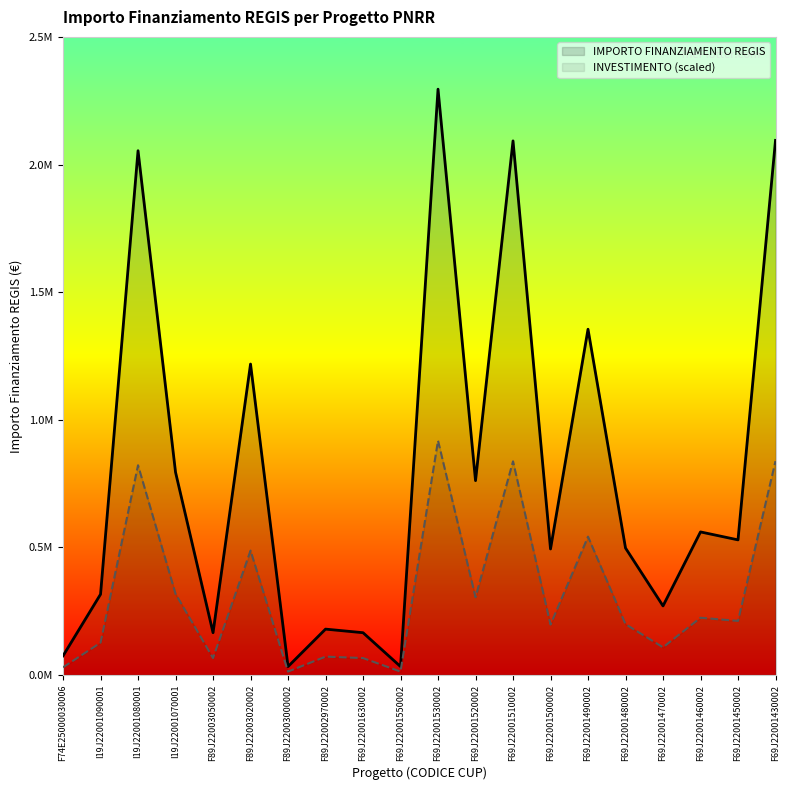

Between F69J22001450002 and F69J22001510002, which is larger?

F69J22001510002